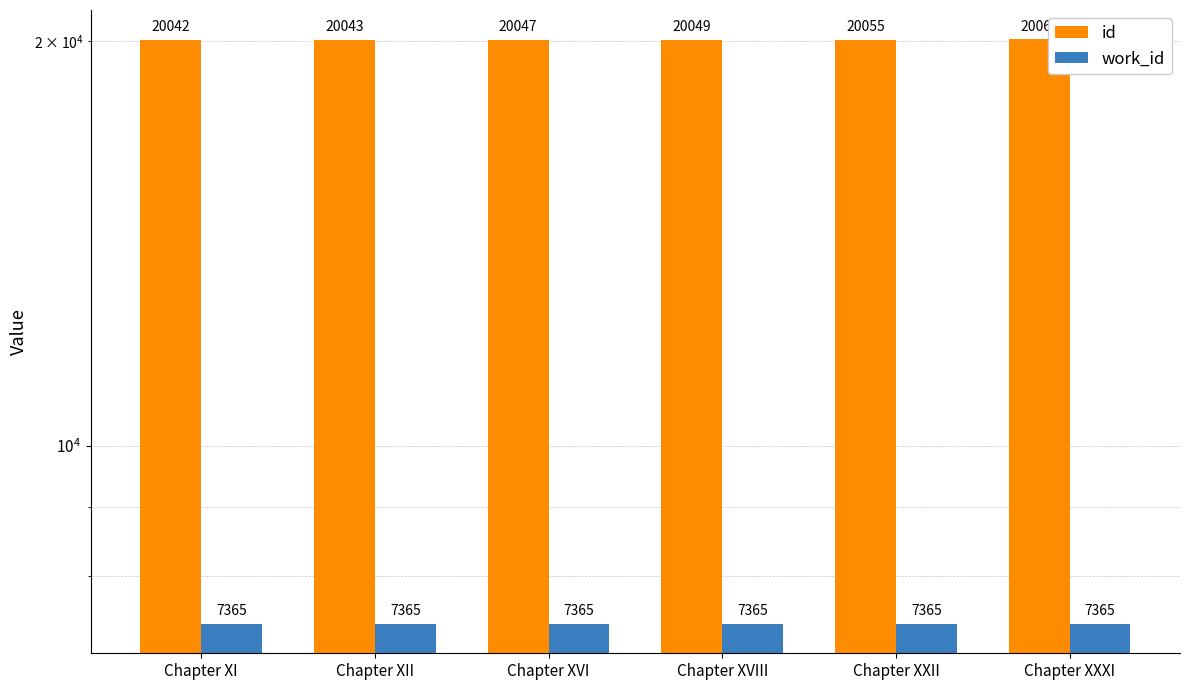

What is the label of the 1st bar from the left?

Chapter XI